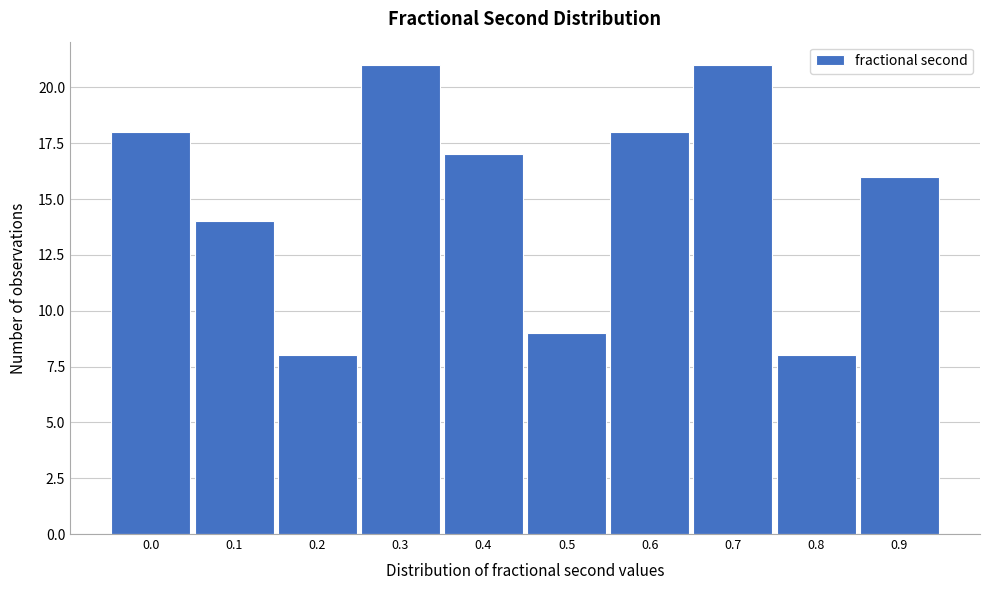

Reading left to right, extract all data points from this chart.

18	14	8	21	17	9	18	21	8	16